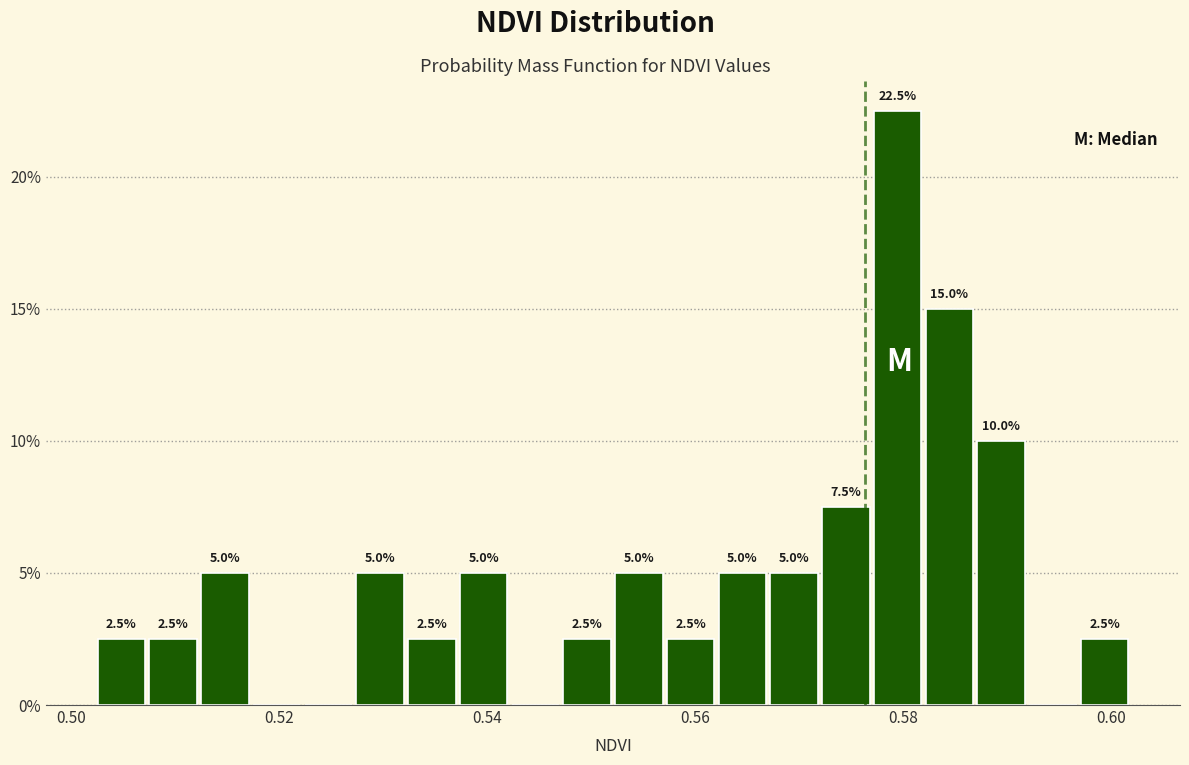

Read against the x-axis, roughly where is the centre of the tallest bar?

0.580